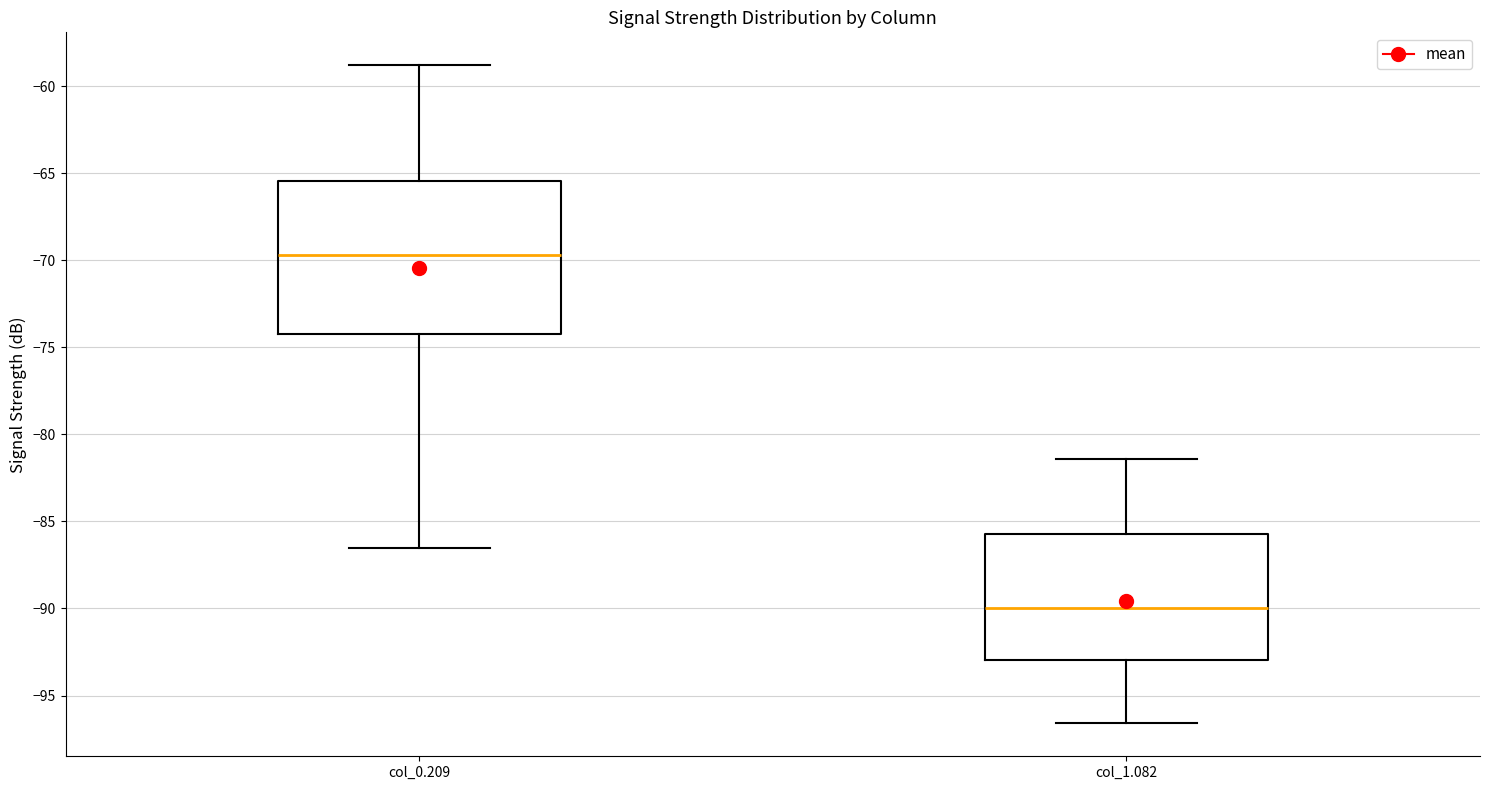

Which box's median line is the highest?

col_0.209